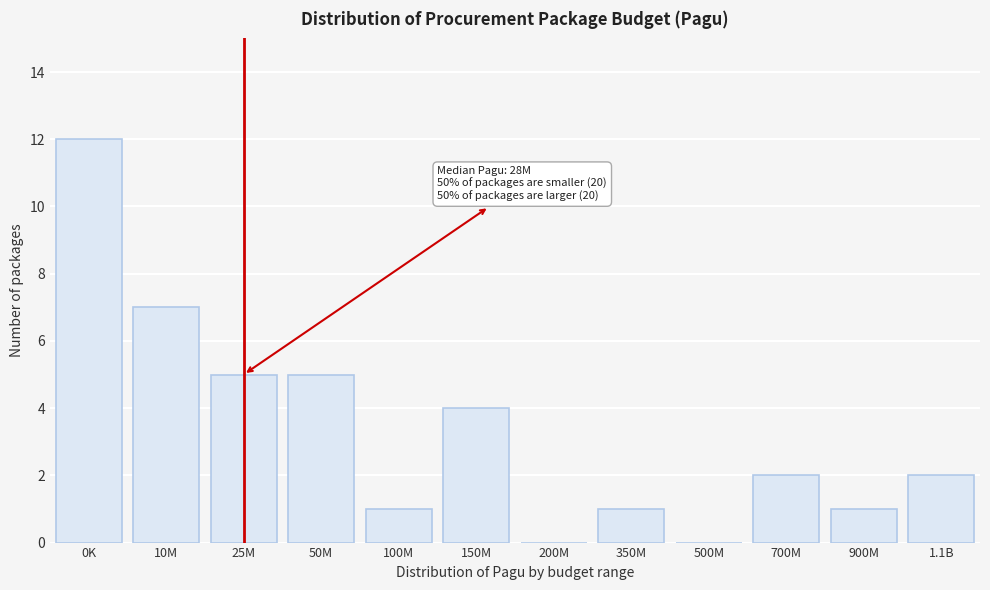

Reading left to right, what are all the values shown in this chart?

0K=12	10M=7	25M=5	50M=5	100M=1	150M=4	200M=0	350M=1	500M=0	700M=2	900M=1	1.1B=2